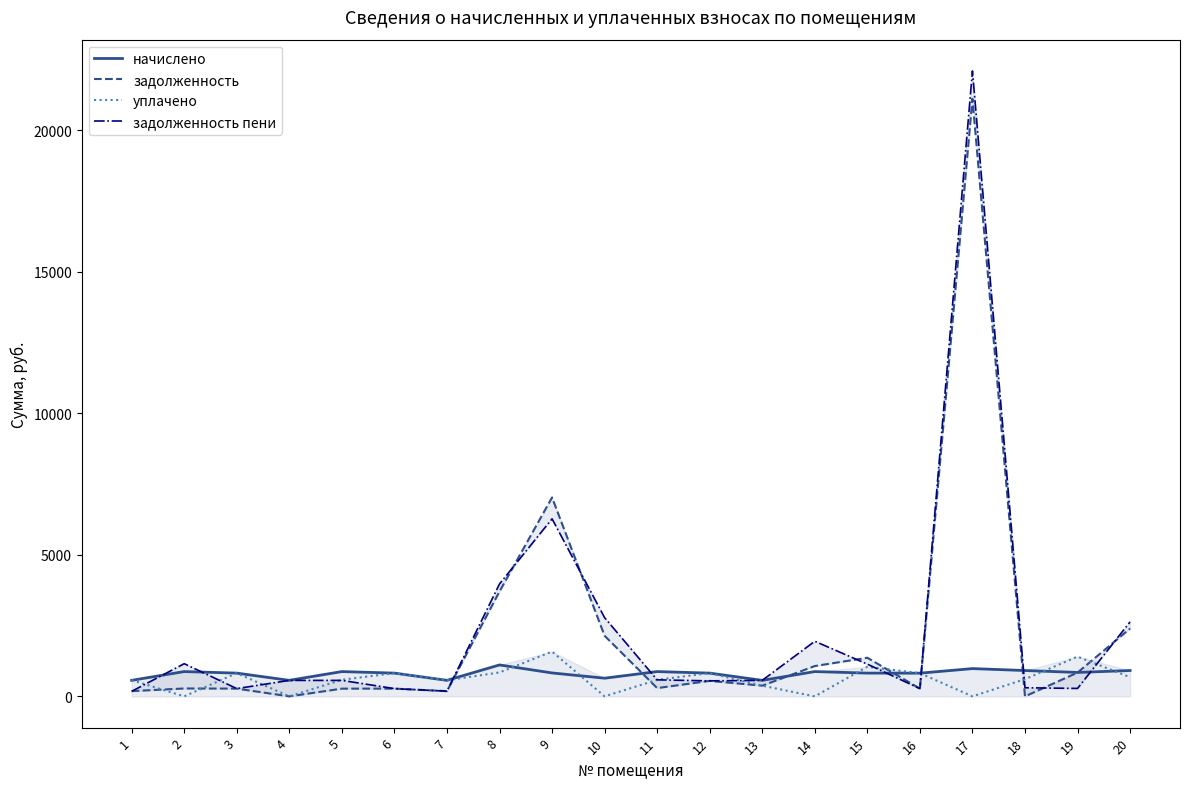

Reading left to right, extract all data points from this chart.

начислено: 565.5	875.5	821.0	565.5	875.5	821.0	565.5	1109.5	826.8	641.5	875.5	821.0	565.5	875.5	821.0	819.0	980.9	912.6	844.4	912.6
задолженность: 185.0	278.5	273.6	0.0	272.5	273.6	184.3	3705.3	7025.5	2138.5	291.9	547.3	377.0	1070.2	1363.7	273.0	21109.0	0.0	839.4	2395.7
уплачено: 573.3	0.0	821.0	0.0	583.7	821.0	566.8	844.9	1581.5	0.0	583.7	821.0	377.0	0.0	1046.6	819.0	0.0	608.4	1403.6	676.9
задолженность пени: 177.2	1154.0	273.6	563.8	564.4	273.6	183.0	3970.0	6270.8	2780.1	583.7	547.3	565.5	1945.8	1138.0	273.0	22089.9	304.2	280.2	2631.5